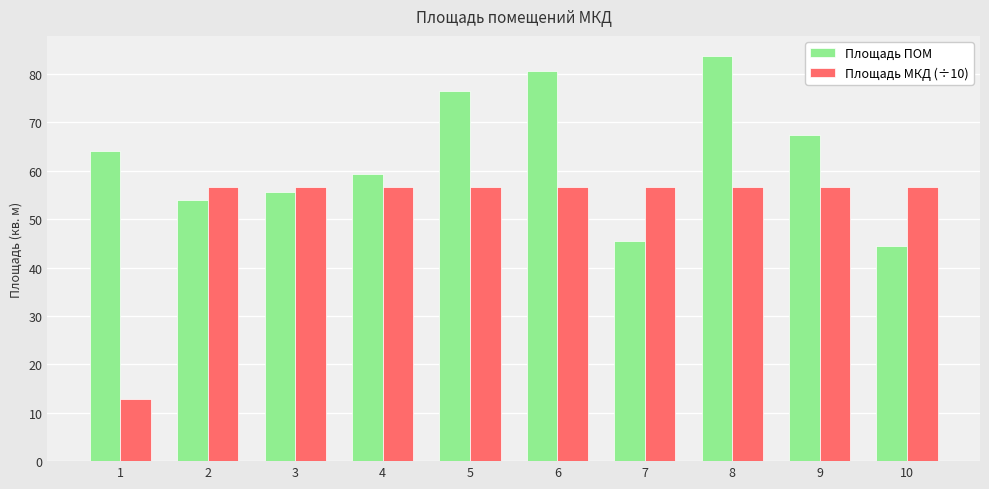

Where is Площадь МКД (÷10) nearest to the value 34?

1